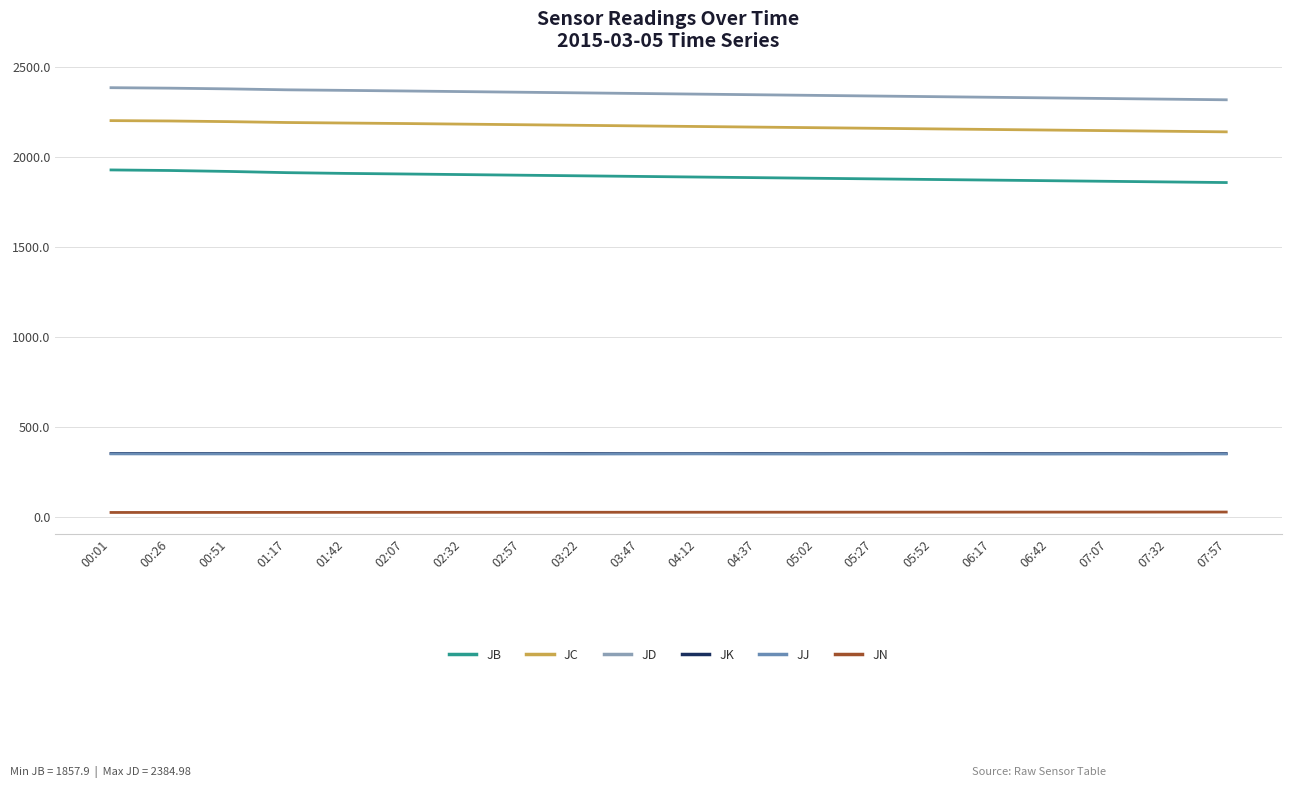

What are all the series names shown in the legend?

JB, JC, JD, JK, JJ, JN